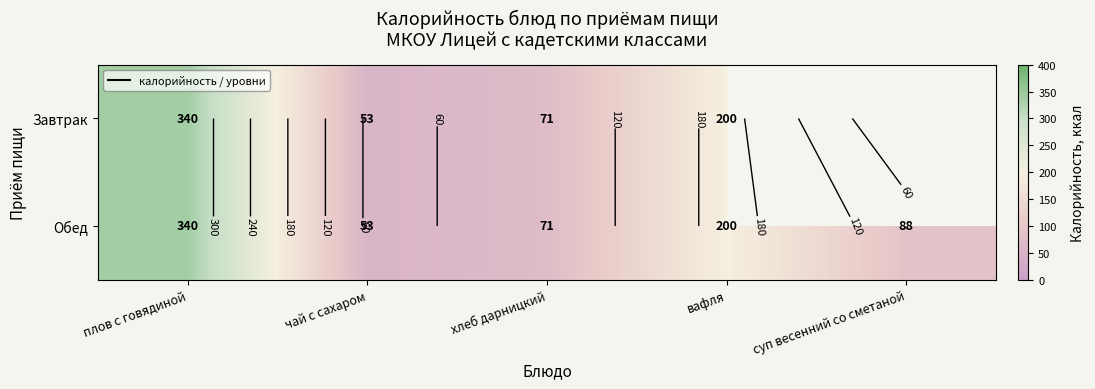

At суп весенний со сметаной, list the series in order from largest to smallest.

Завтрак, Обед